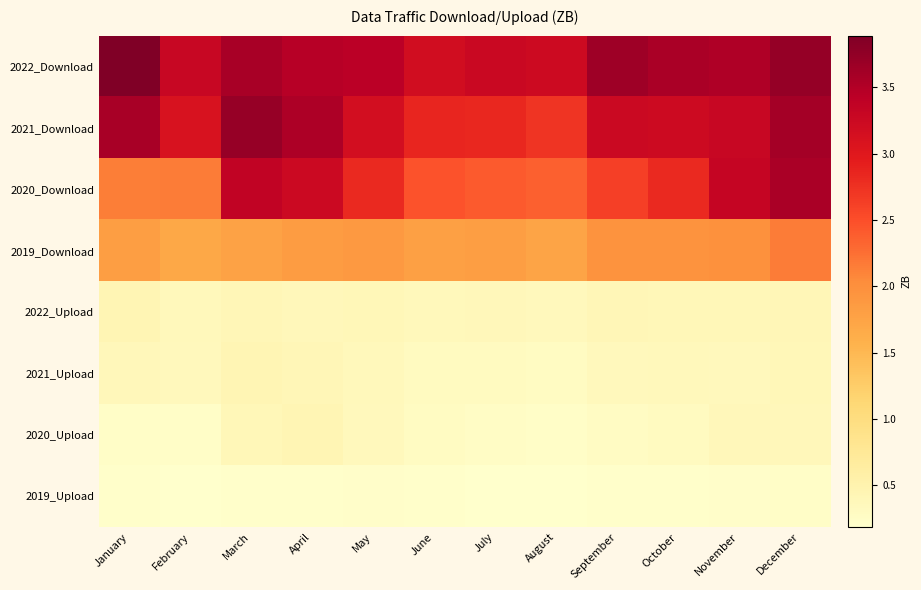

Reading left to right, extract all data points from this chart.

2022_Download: January=3.9	February=3.3	March=3.6	April=3.5	May=3.4	June=3.2	July=3.3	August=3.2	September=3.7	October=3.6	November=3.5	December=3.7
2021_Download: January=3.6	February=3.1	March=3.7	April=3.5	May=3.2	June=2.9	July=2.8	August=2.7	September=3.3	October=3.2	November=3.3	December=3.6
2020_Download: January=2.2	February=2.2	March=3.4	April=3.2	May=2.8	June=2.5	July=2.4	August=2.4	September=2.6	October=2.8	November=3.3	December=3.6
2019_Download: January=1.8	February=1.7	March=1.8	April=1.8	May=1.9	June=1.8	July=1.8	August=1.7	September=2.0	October=2.0	November=2.0	December=2.2
2022_Upload: January=0.4	February=0.4	March=0.4	April=0.4	May=0.4	June=0.4	July=0.4	August=0.4	September=0.4	October=0.4	November=0.4	December=0.4
2021_Upload: January=0.4	February=0.3	March=0.4	April=0.4	May=0.4	June=0.3	July=0.3	August=0.3	September=0.4	October=0.4	November=0.3	December=0.4
2020_Upload: January=0.2	February=0.2	March=0.4	April=0.4	May=0.4	June=0.3	July=0.3	August=0.2	September=0.3	October=0.3	November=0.4	December=0.4
2019_Upload: January=0.2	February=0.2	March=0.2	April=0.2	May=0.2	June=0.2	July=0.2	August=0.2	September=0.2	October=0.2	November=0.2	December=0.2